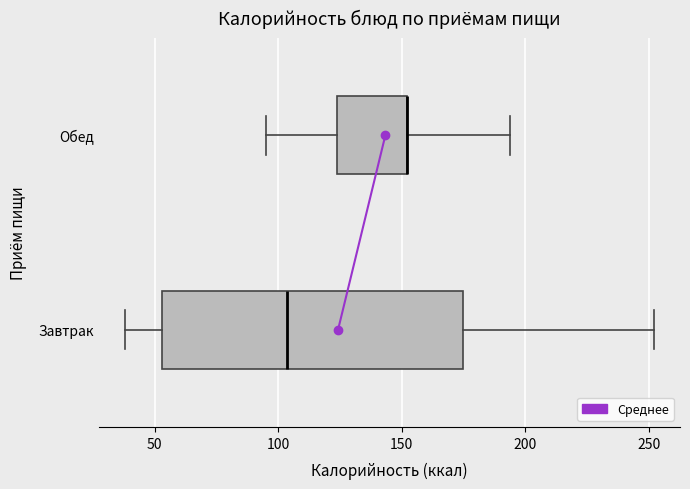

Reading bottom to top, transcribe this box plot: for each box, give where its median line is, the range the box spans, and where its two whiskers end, as read against the x-axis. The values are not printed on the chart, so give them approximately, as read against the axis.

Завтрак: median 105, box 55 to 175, whiskers 40 to 250
Обед: median 150 (drawn on the box's right edge), box 125 to 150, whiskers 95 to 195